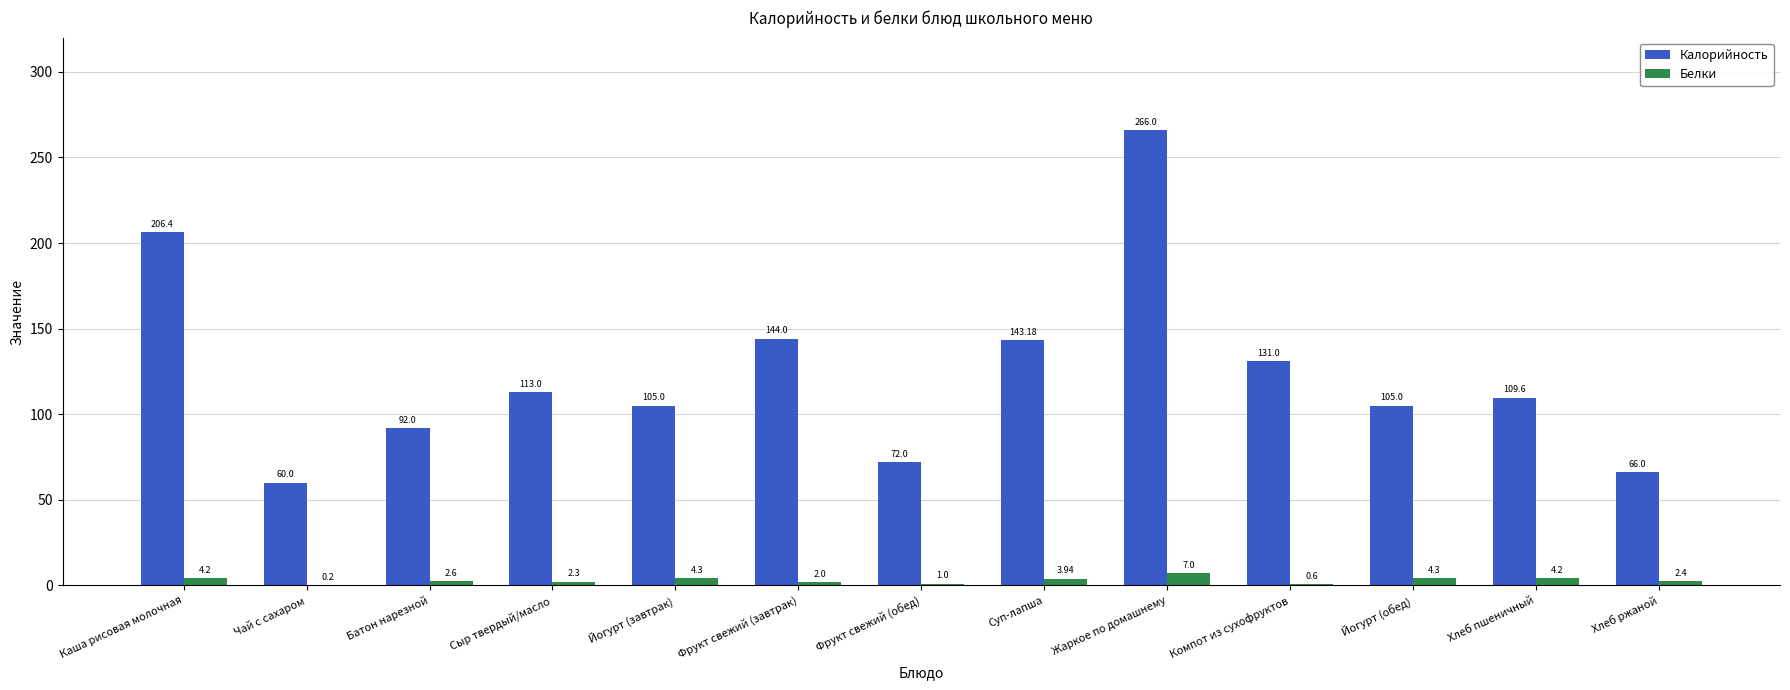

What is the sum of all Калорийность values?

1613.2